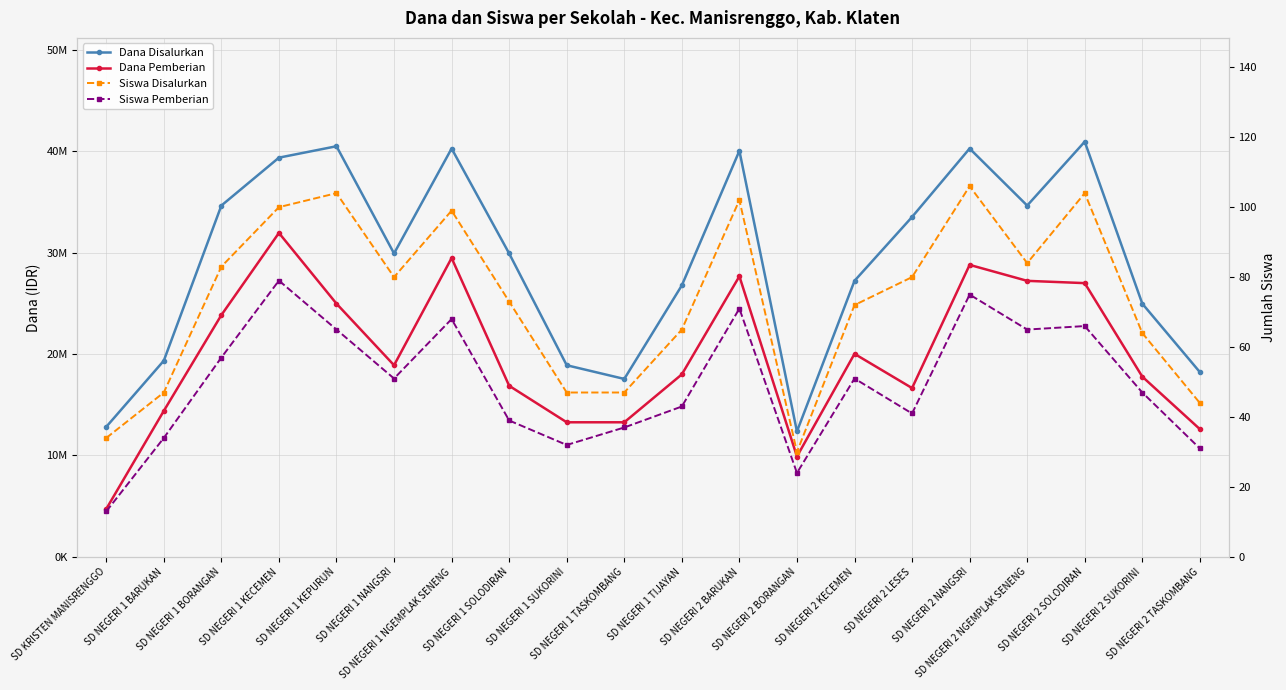

Is it true that Siswa Disalurkan equals 130 at SD NEGERI 2 LESES?

False